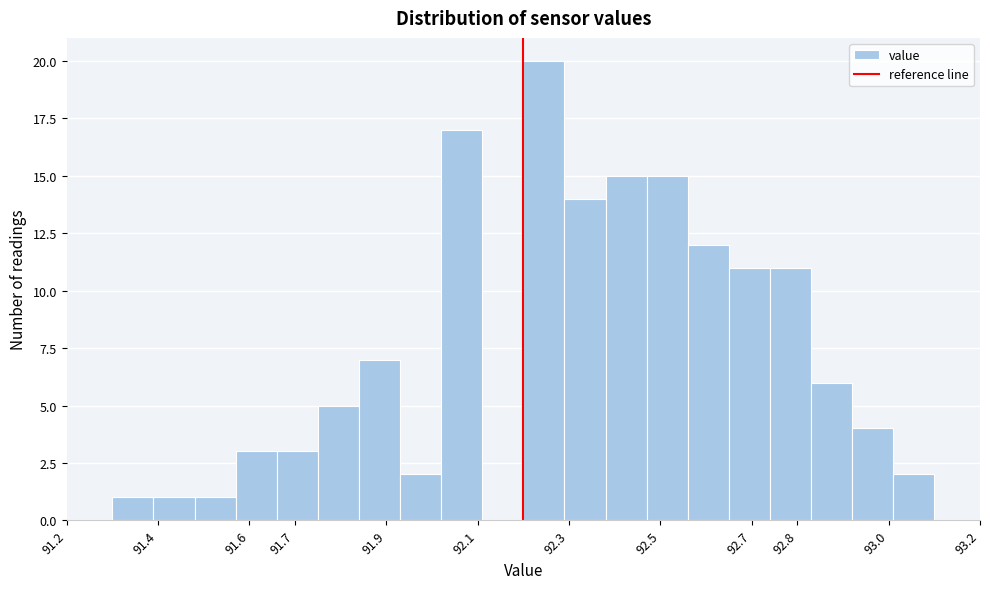

What is the height of the bar covering 92.56 to 92.65 on the x-axis? The values are not printed on the chart, so give them approximately, as read against the axis.

12